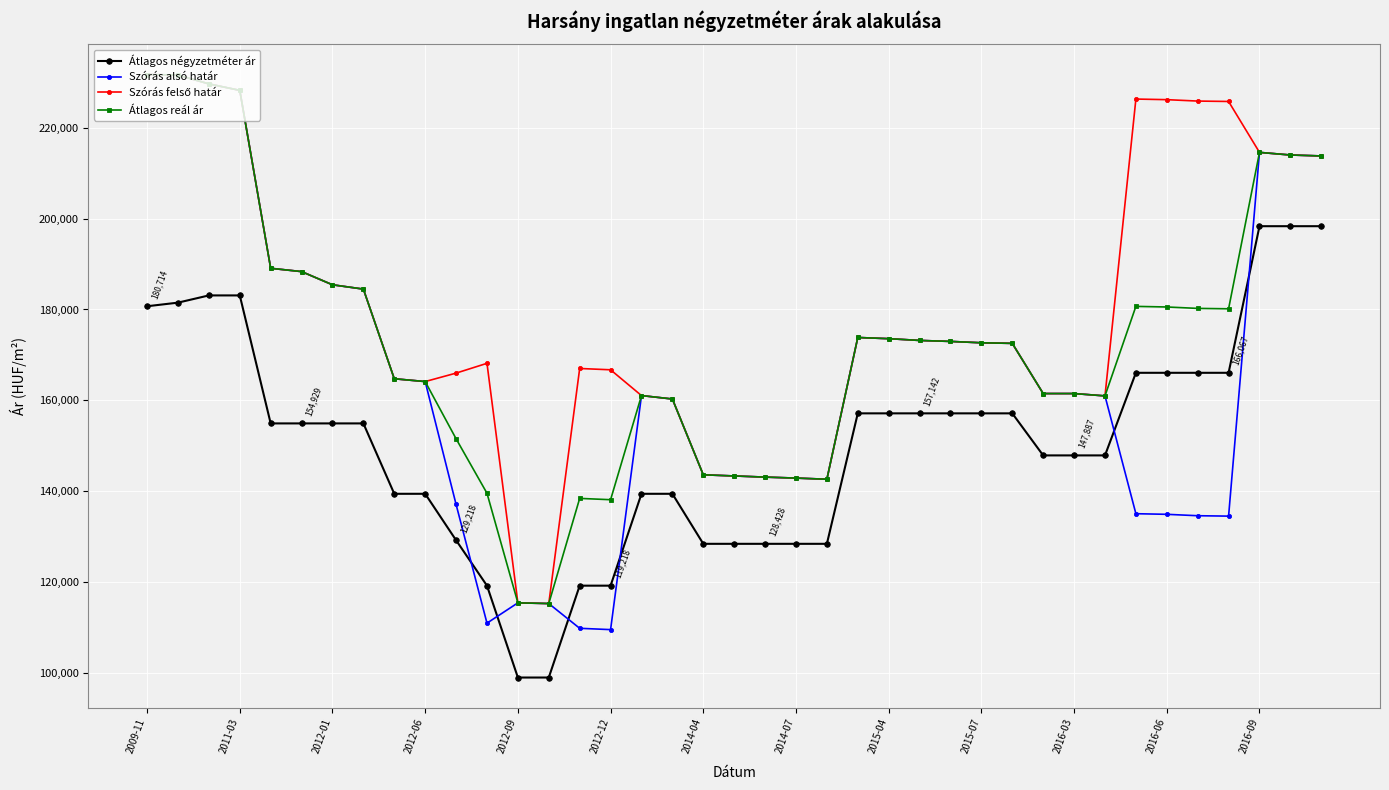

What is the value of the Átlagos négyzetméter ár point at the 39th from the left?

198333